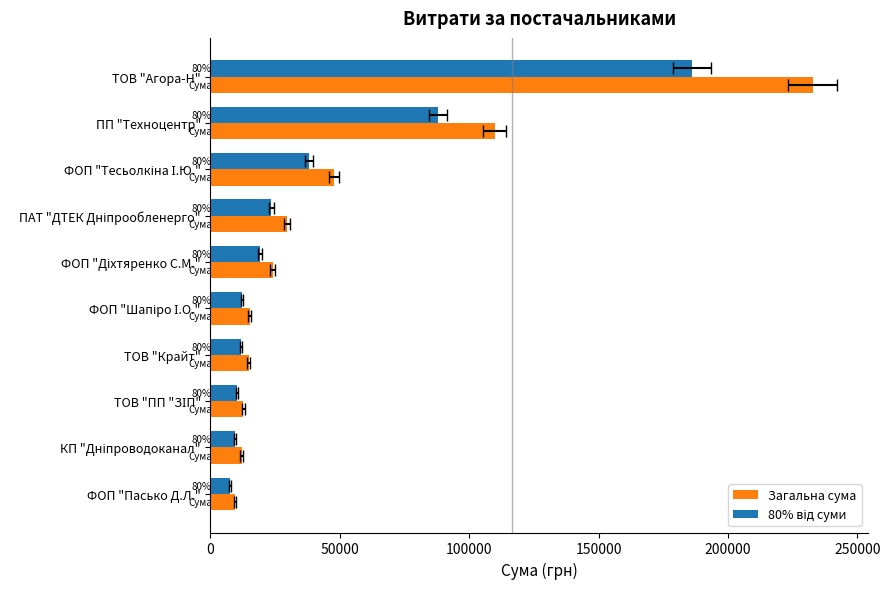

Between 7 and 100000, which is larger?

100000